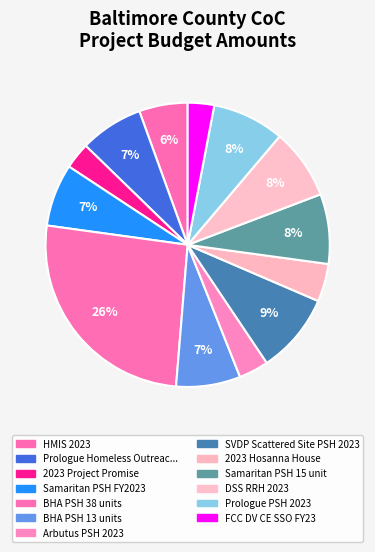

What is the largest slice in the pie chart?

BHA PSH 38 units